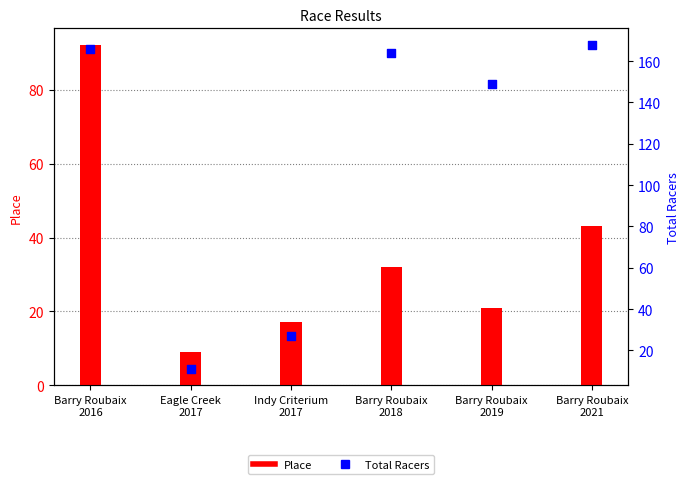

Which series contains the highest Y value?

Total Racers